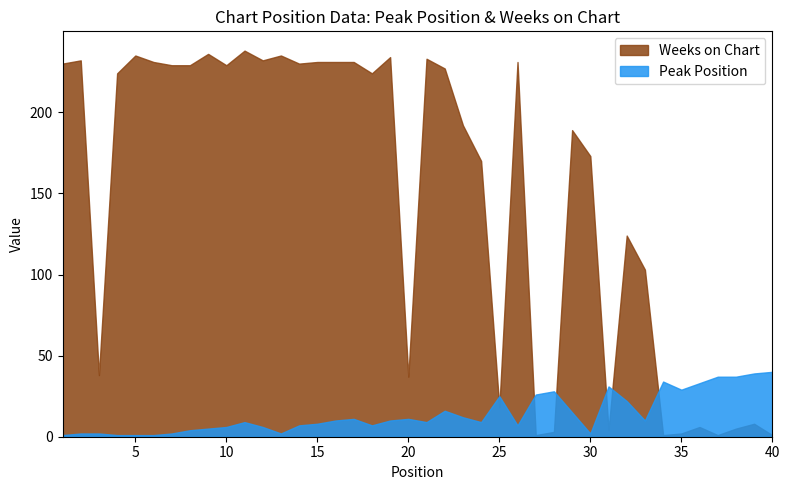

At which label is Weeks on Chart closest to 119?

32